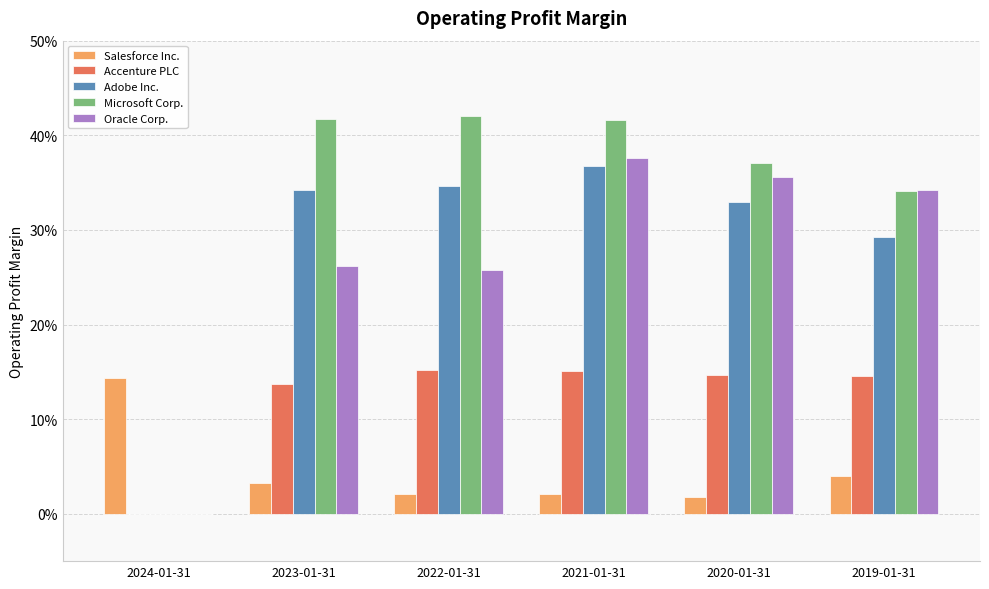

What are all the series names shown in the legend?

Salesforce Inc., Accenture PLC, Adobe Inc., Microsoft Corp., Oracle Corp.